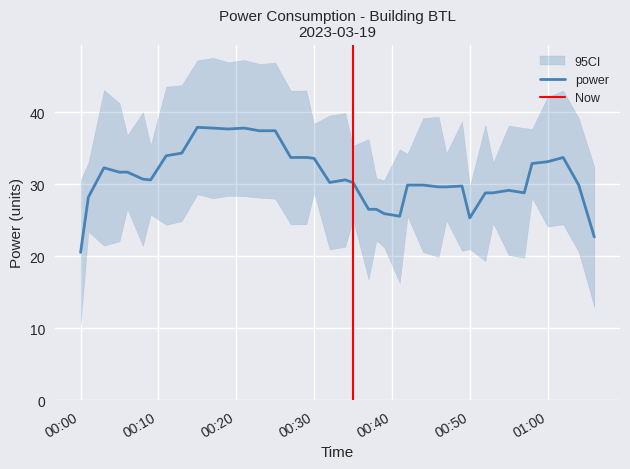

Which has a higher value, 2023-03-19T00:47:00 or 2023-03-19T00:50:00?

2023-03-19T00:47:00